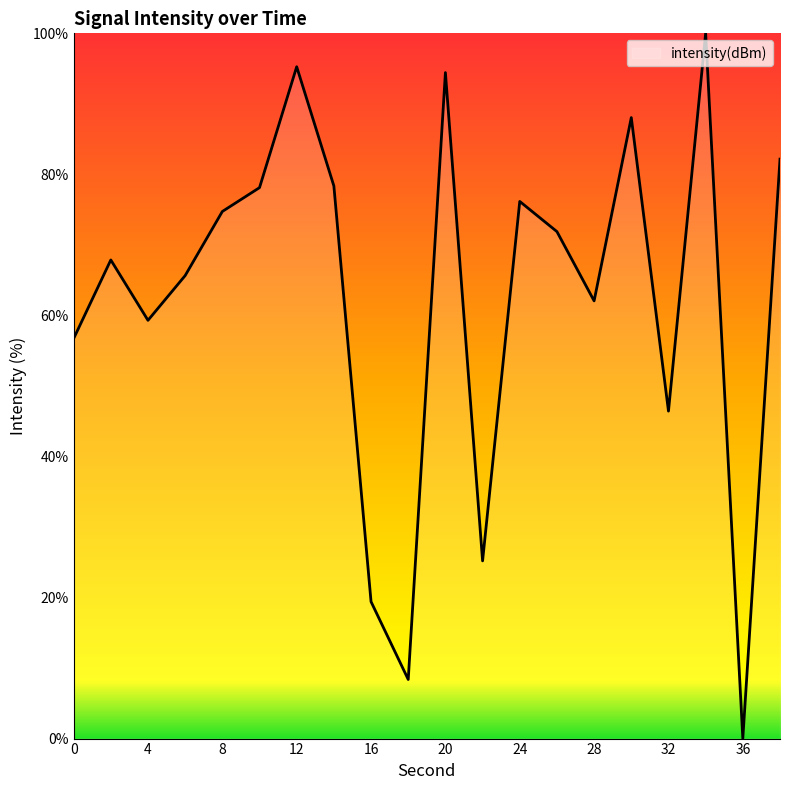

What is the maximum value shown in the chart?

100.0